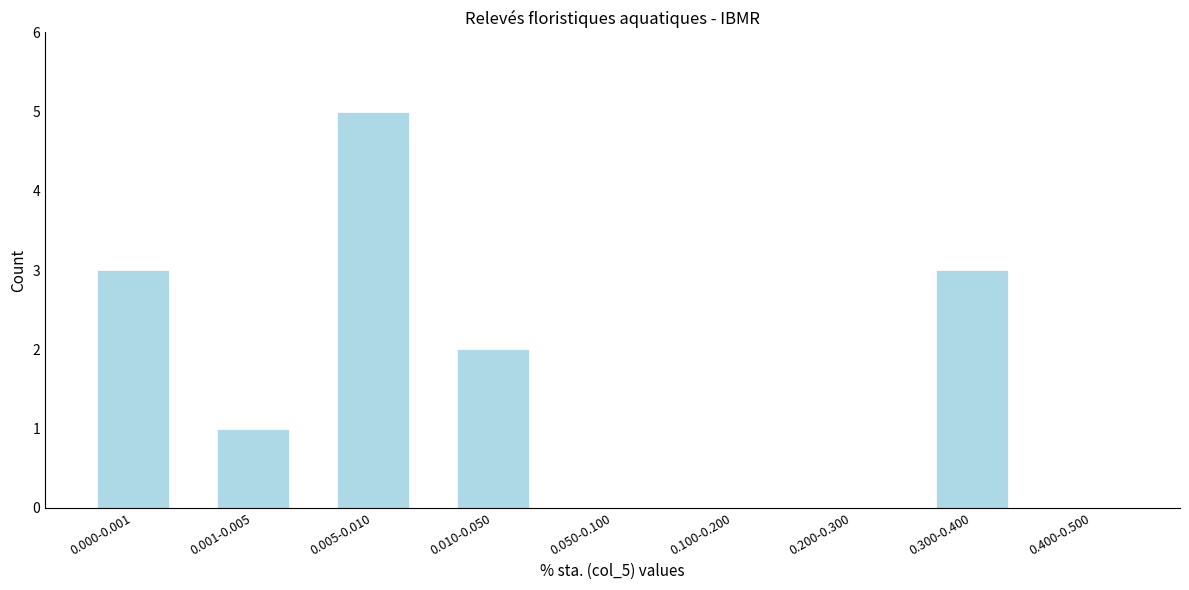

Reading right to left, what are all the values shown in this chart?

0.400-0.500=0	0.300-0.400=3	0.200-0.300=0	0.100-0.200=0	0.050-0.100=0	0.010-0.050=2	0.005-0.010=5	0.001-0.005=1	0.000-0.001=3